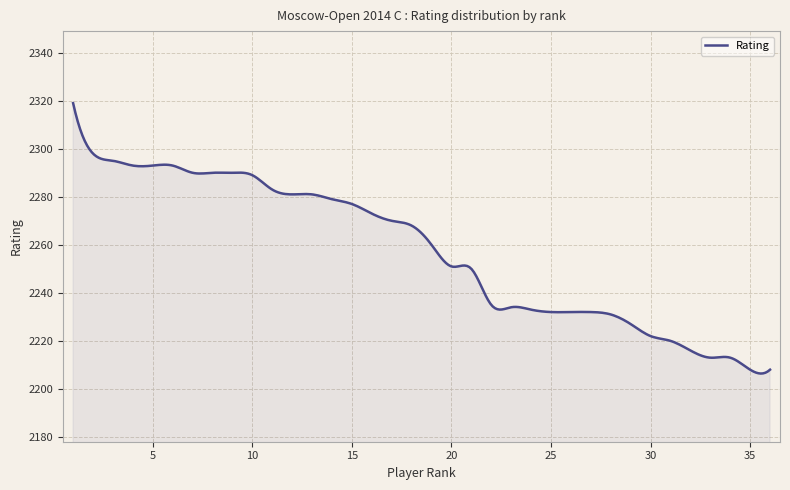

What is the minimum value shown in the chart?

2206.4